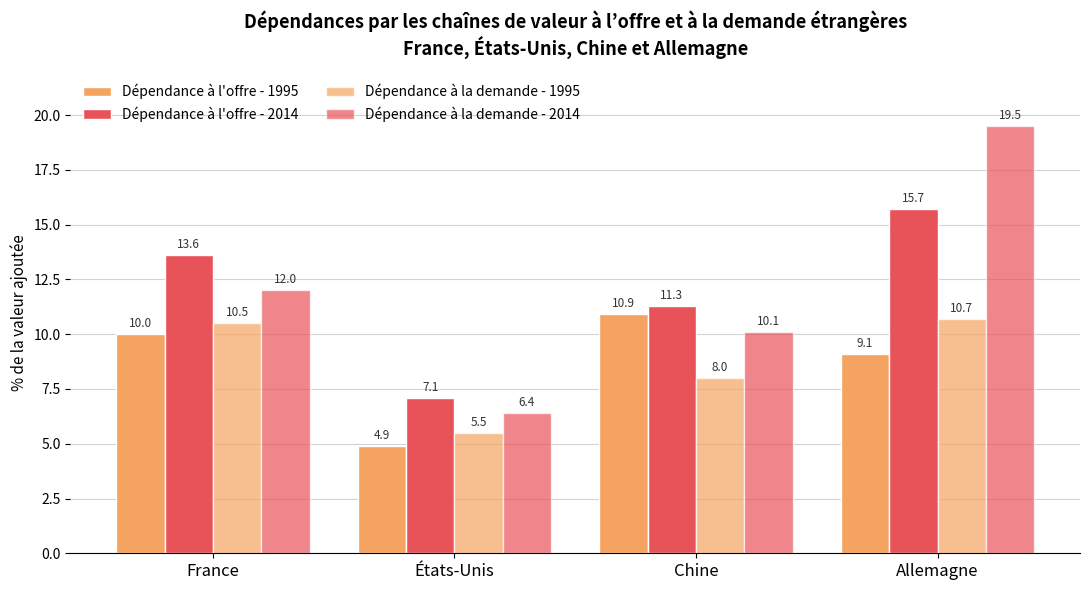

At which category is the sum across all series the highest?

Allemagne